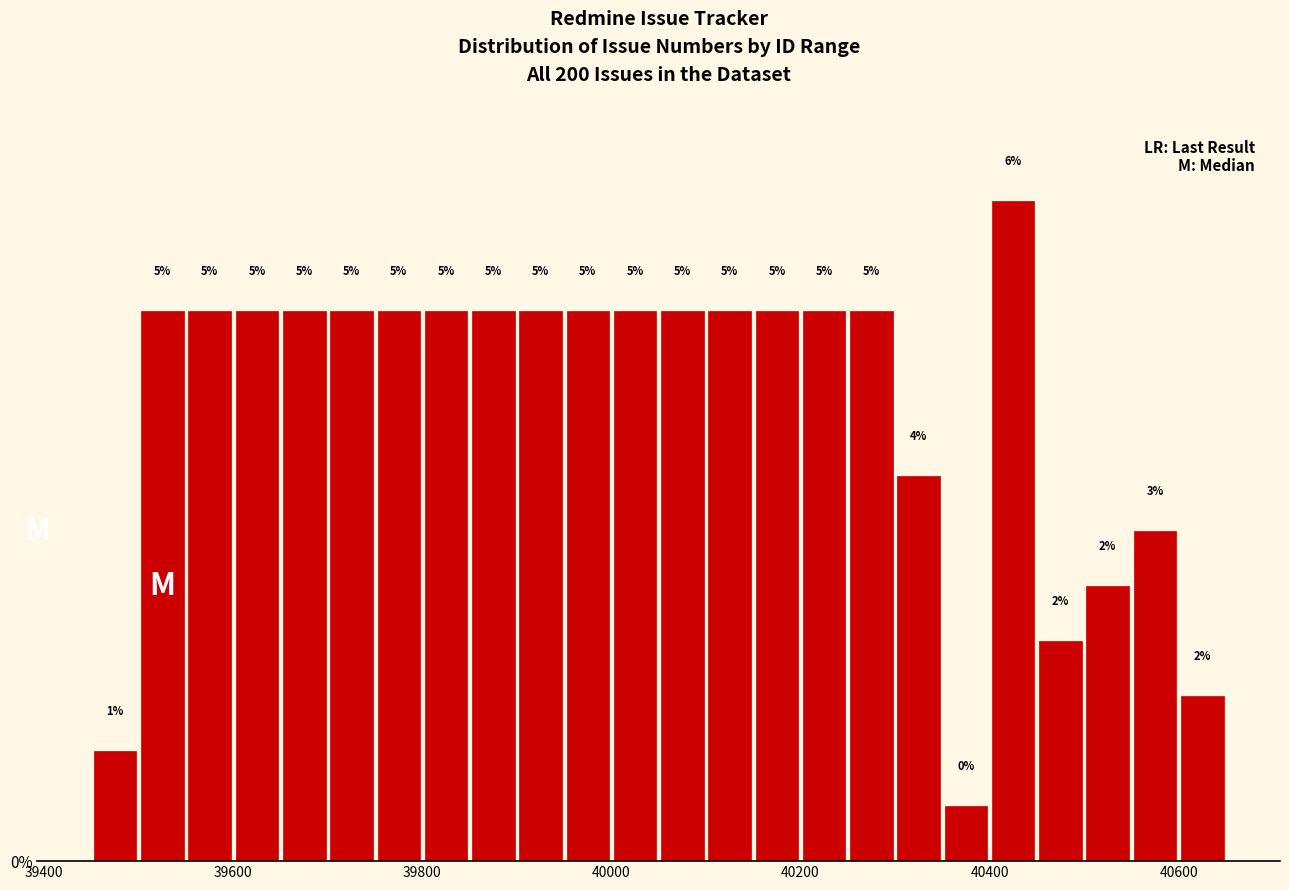

Read against the x-axis, roughly where is the centre of the tallest bar?

40420